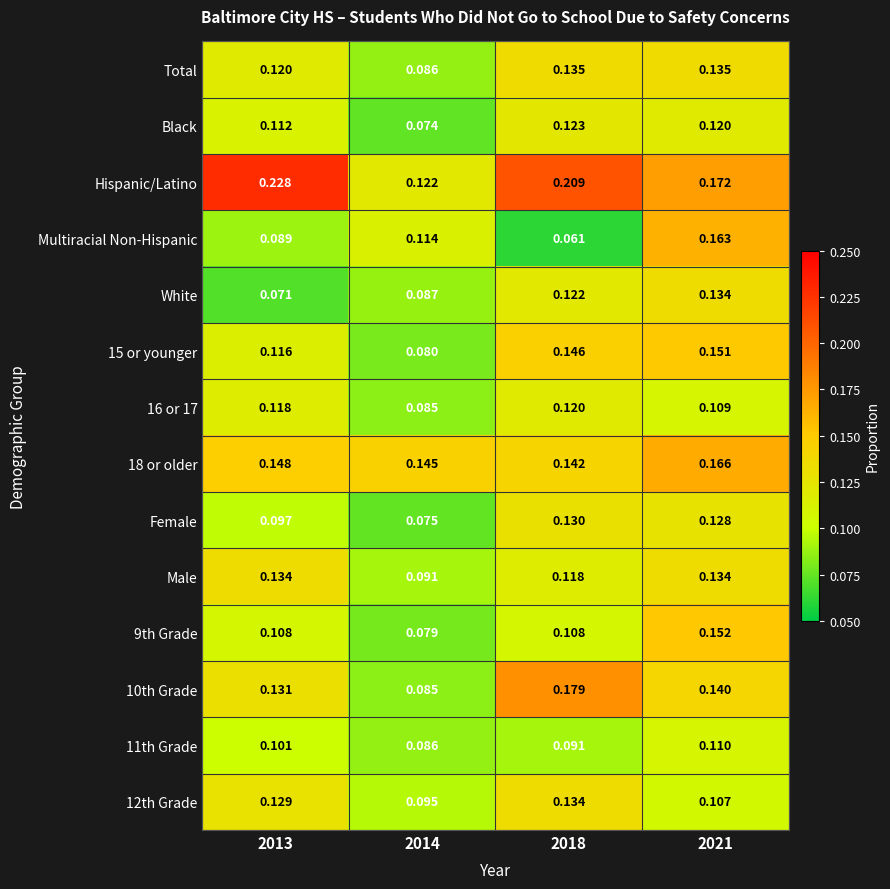

At which category does the chart reach its minimum across all series?

2018